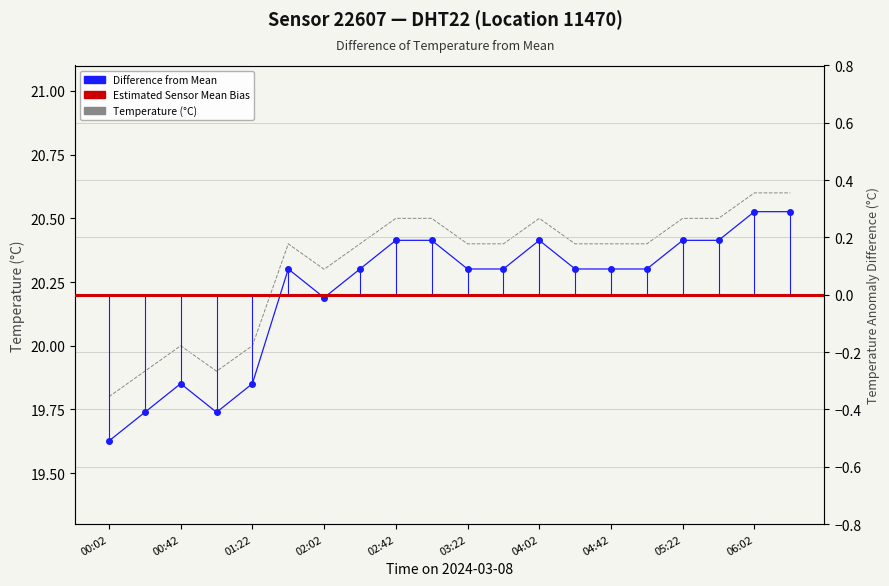

How many categories are shown in the chart?

20